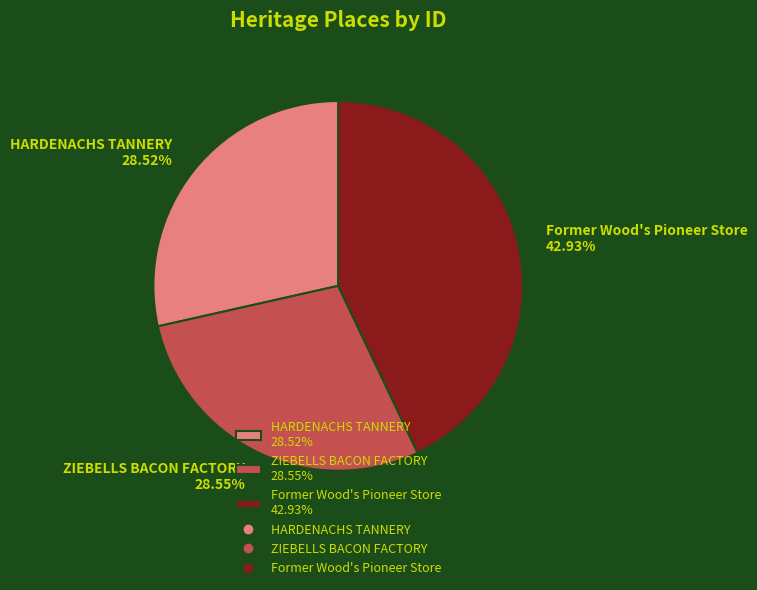

Is ZIEBELLS BACON FACTORY 28.55% the majority of the pie?

No